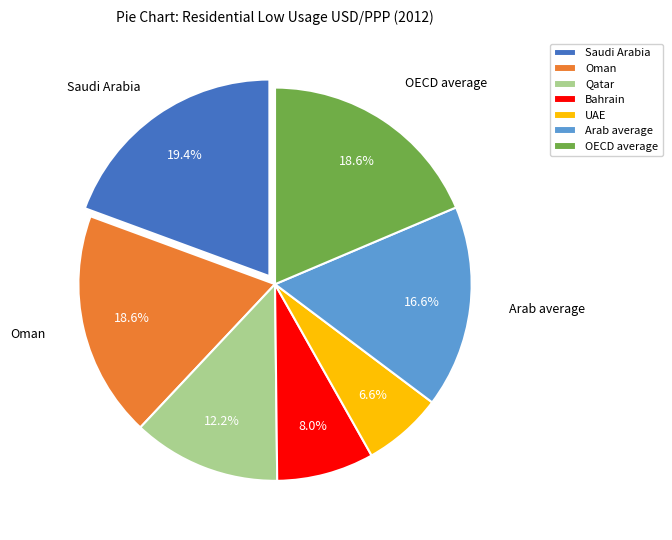

To the nearest percent, what is the average slice percentage?

14%